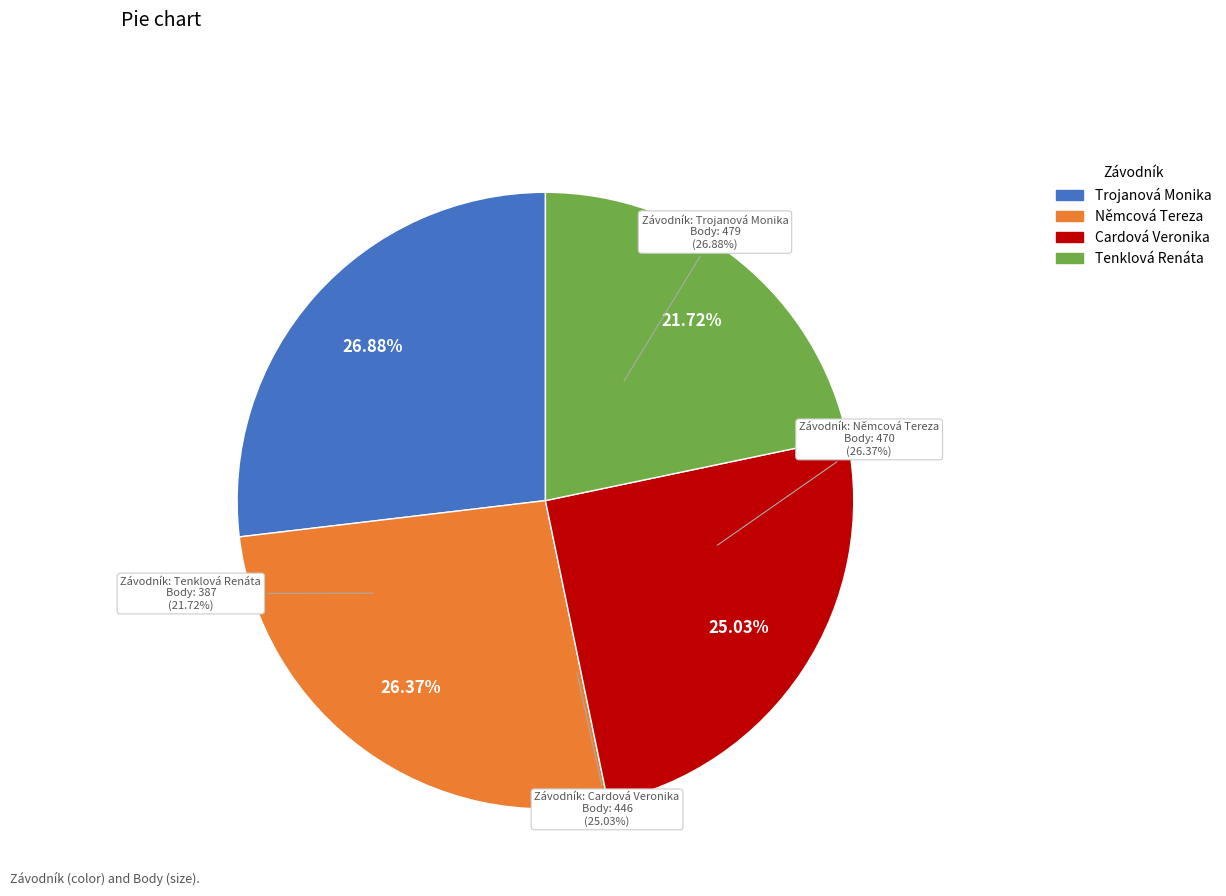

What is the change in value from Němcová Tereza to Cardová Veronika?

-24